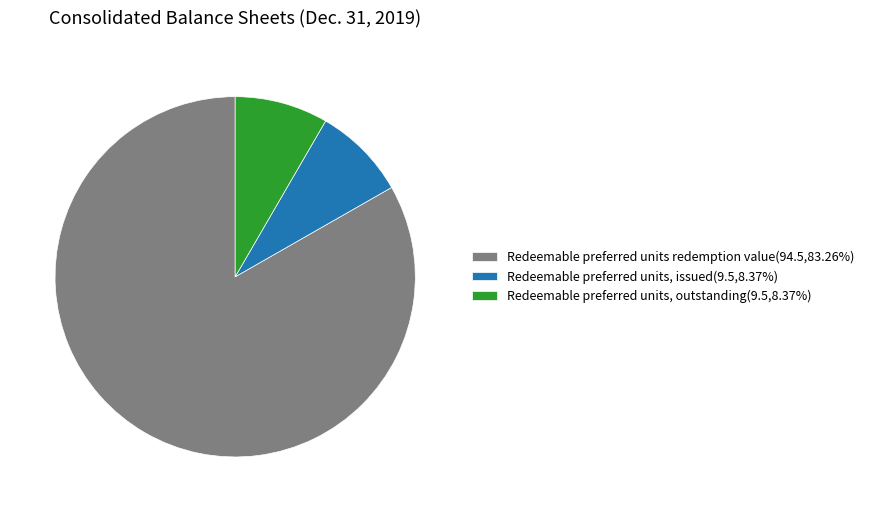

Is the sum of Redeemable preferred units, outstanding and Redeemable preferred units redemption value greater than half?

Yes